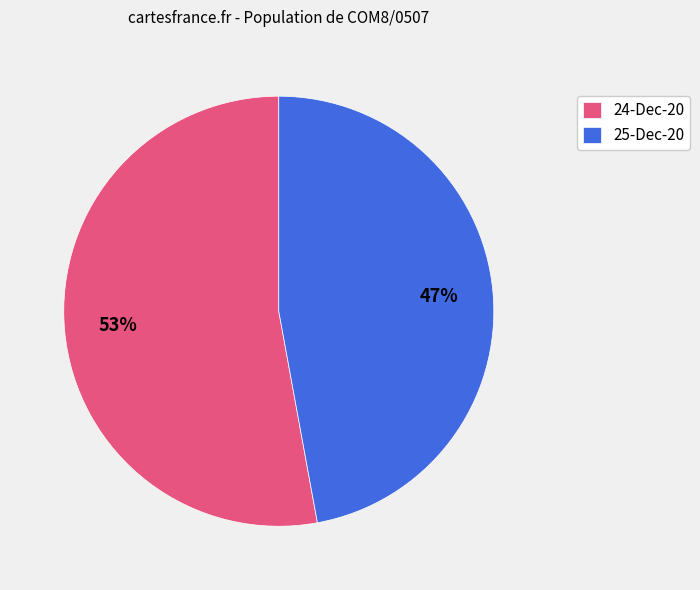

How many slices are in this pie chart?

2